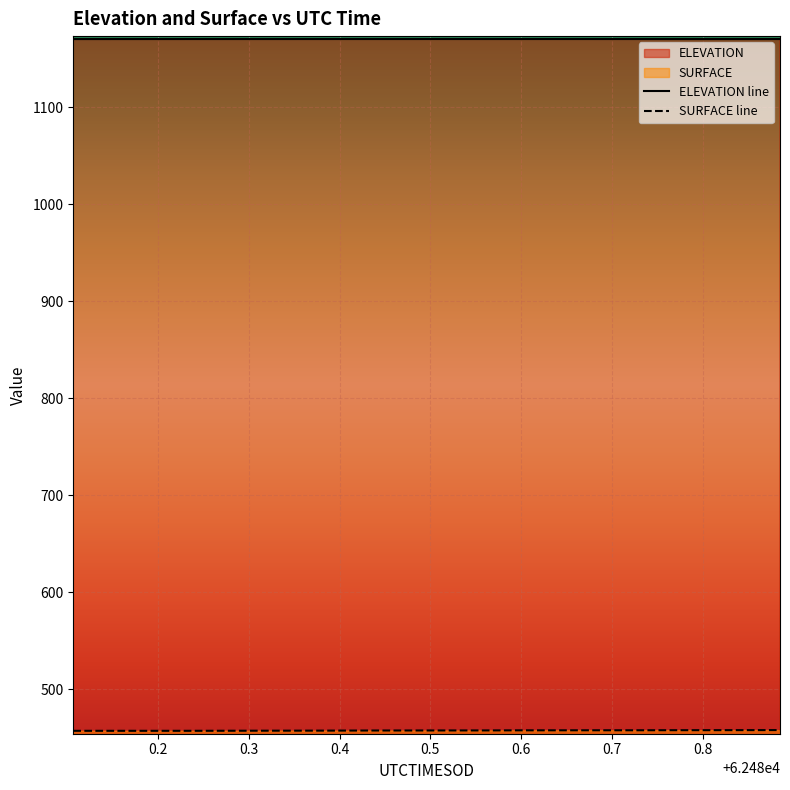

True or false: SURFACE and ELEVATION cross at least once.

False